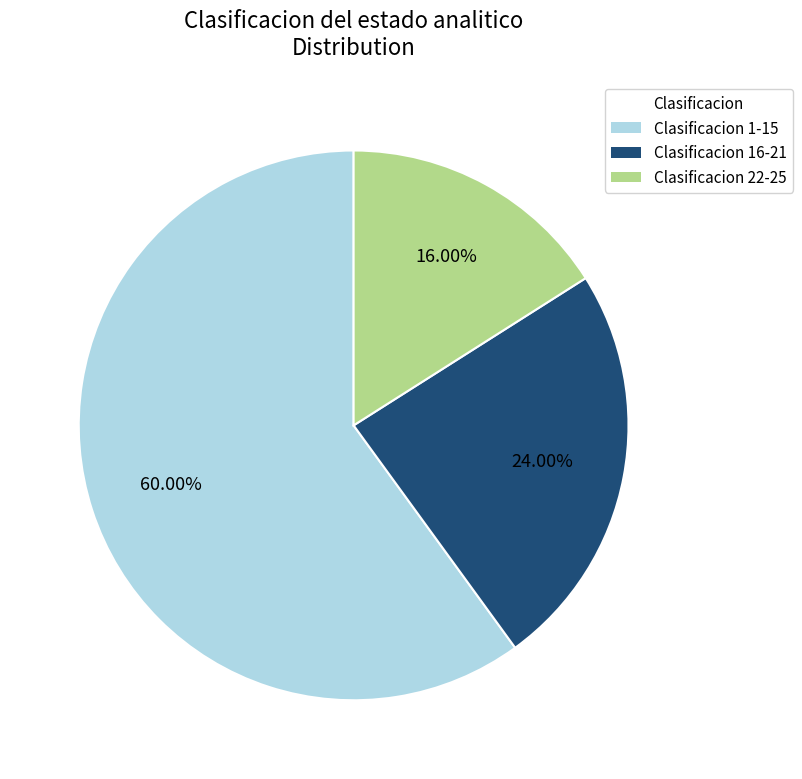

Which category accounts for the majority?

Clasificacion 1-15